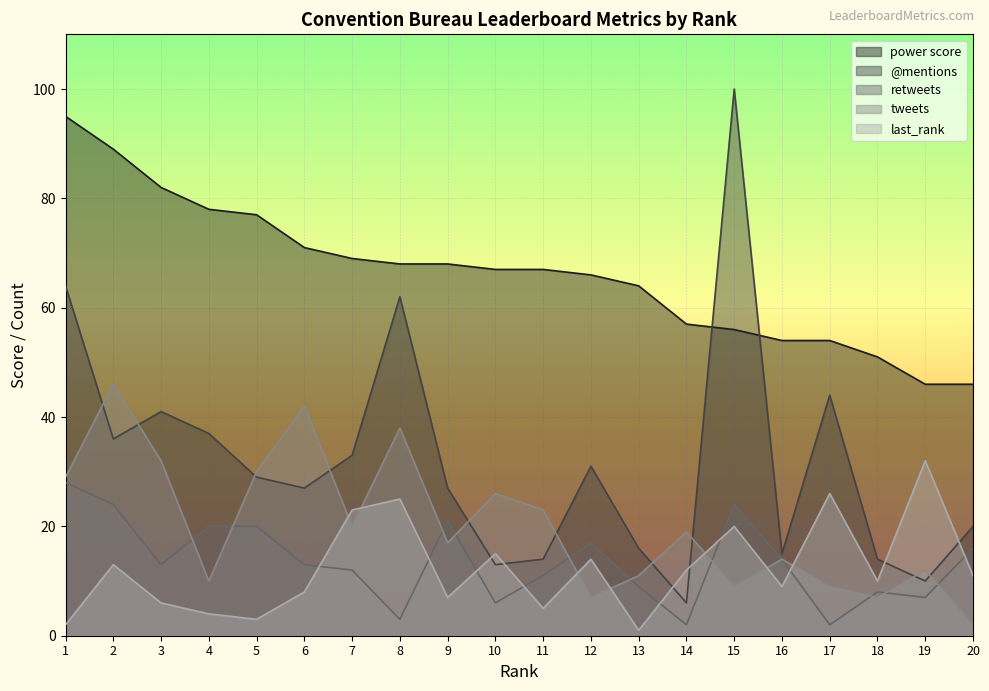

Where does the retweets series first go above 13?

1